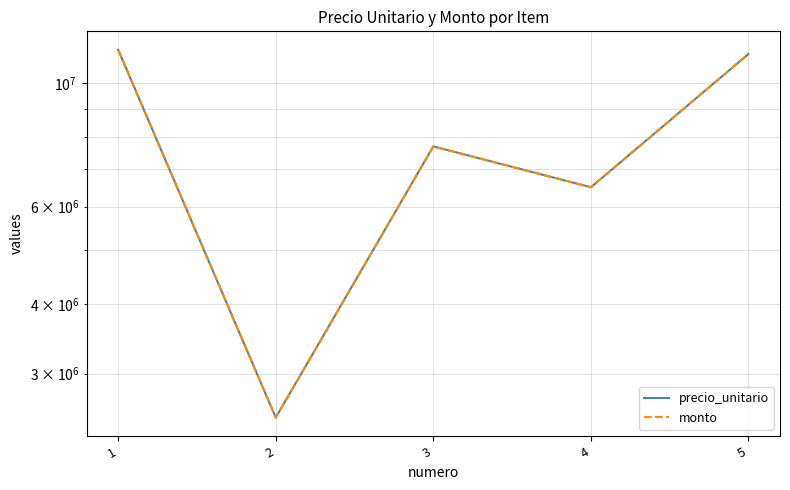

Reading left to right, what are all the values shown in this chart?

precio_unitario: 11500000	2500000	7700000	6500000	11300000
monto: 11500000	2500000	7700000	6500000	11300000